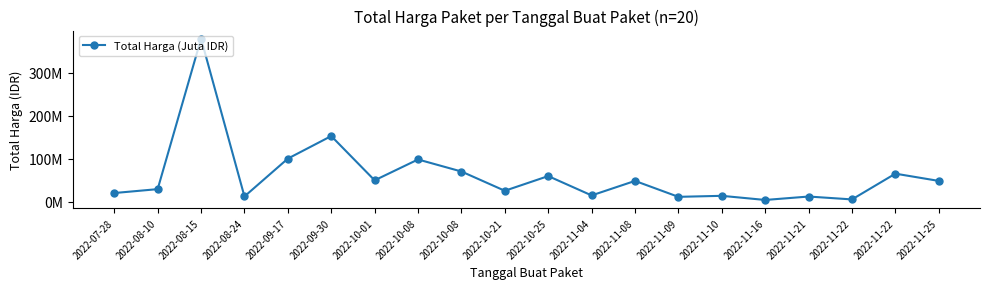

Does the chart have visible grid lines?

No